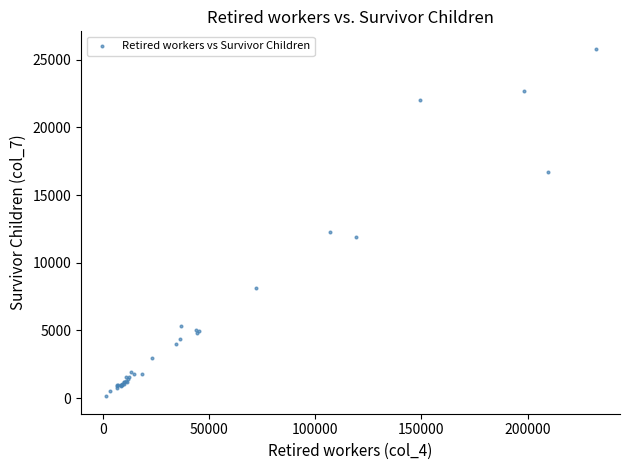

What Y value in the scatter plot is closest to 12973?

12296